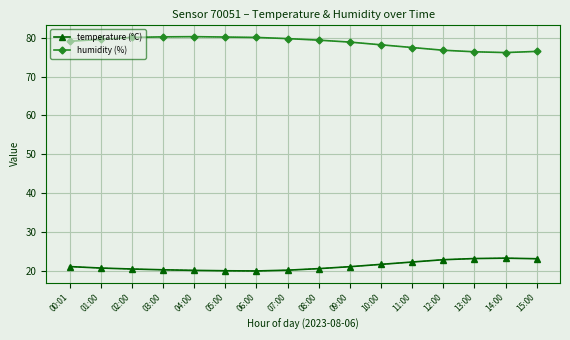

What is the difference between the highest and lowest values at 01:00?

58.9